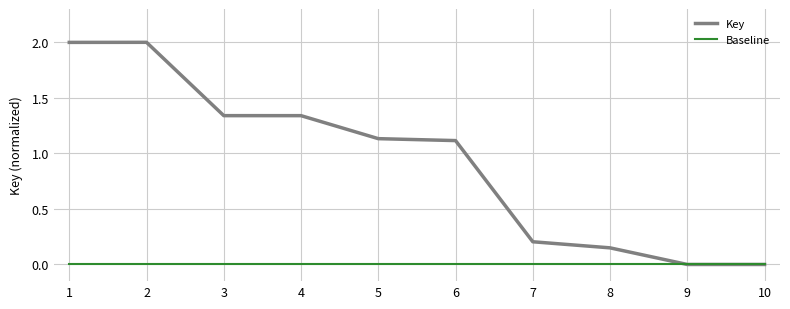

Which series has the largest total across all categories?

Key